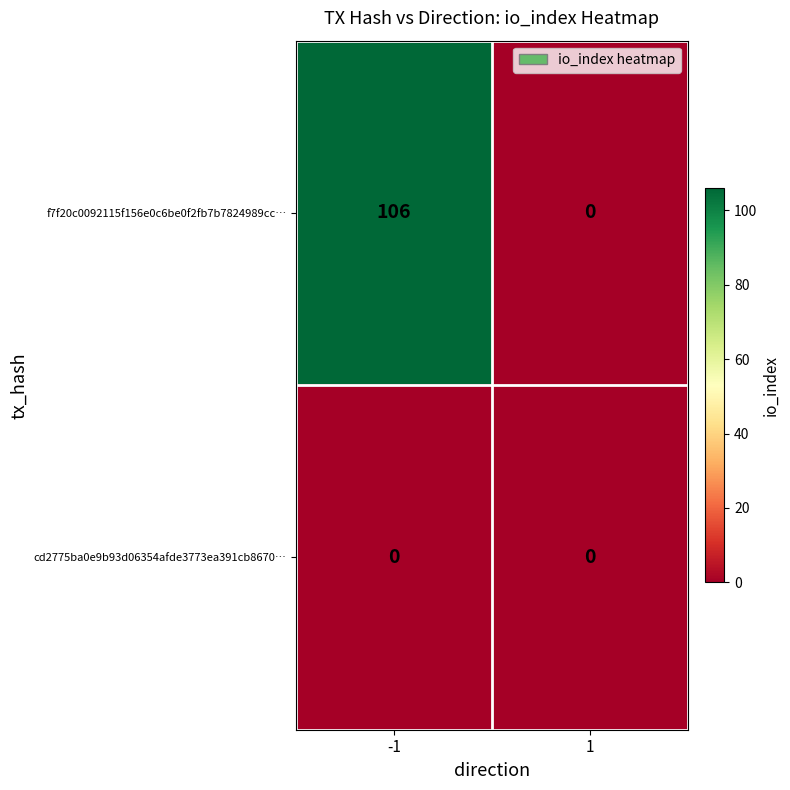

What is the spread (max minus min) of values at -1?

106